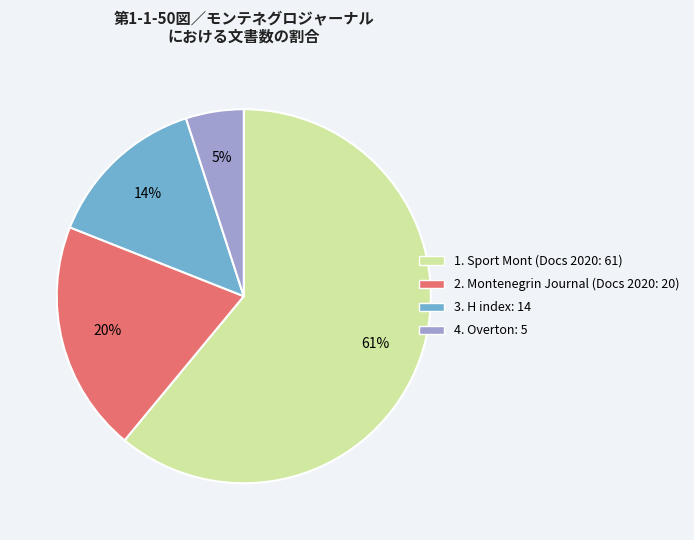

Is there any slice that represents more than half of the pie?

Yes